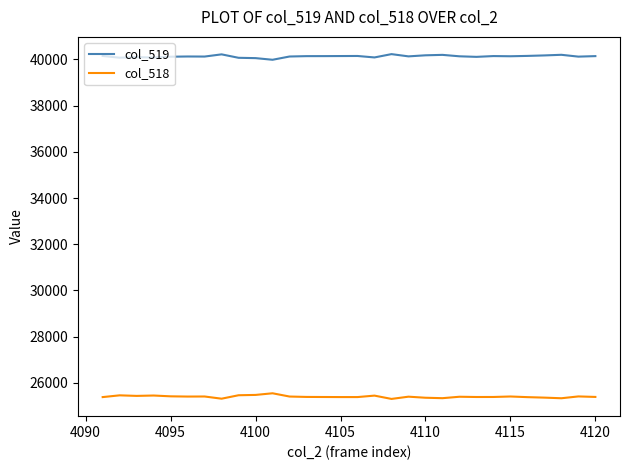

True or false: col_518 and col_519 intersect in this chart.

False